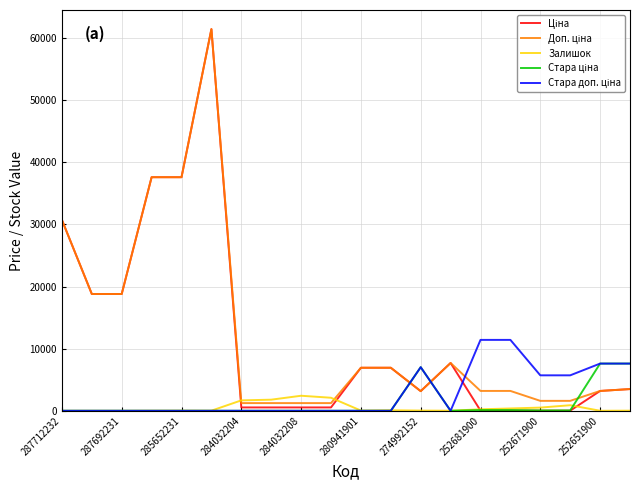

What is the maximum value shown in the chart?

61434.3